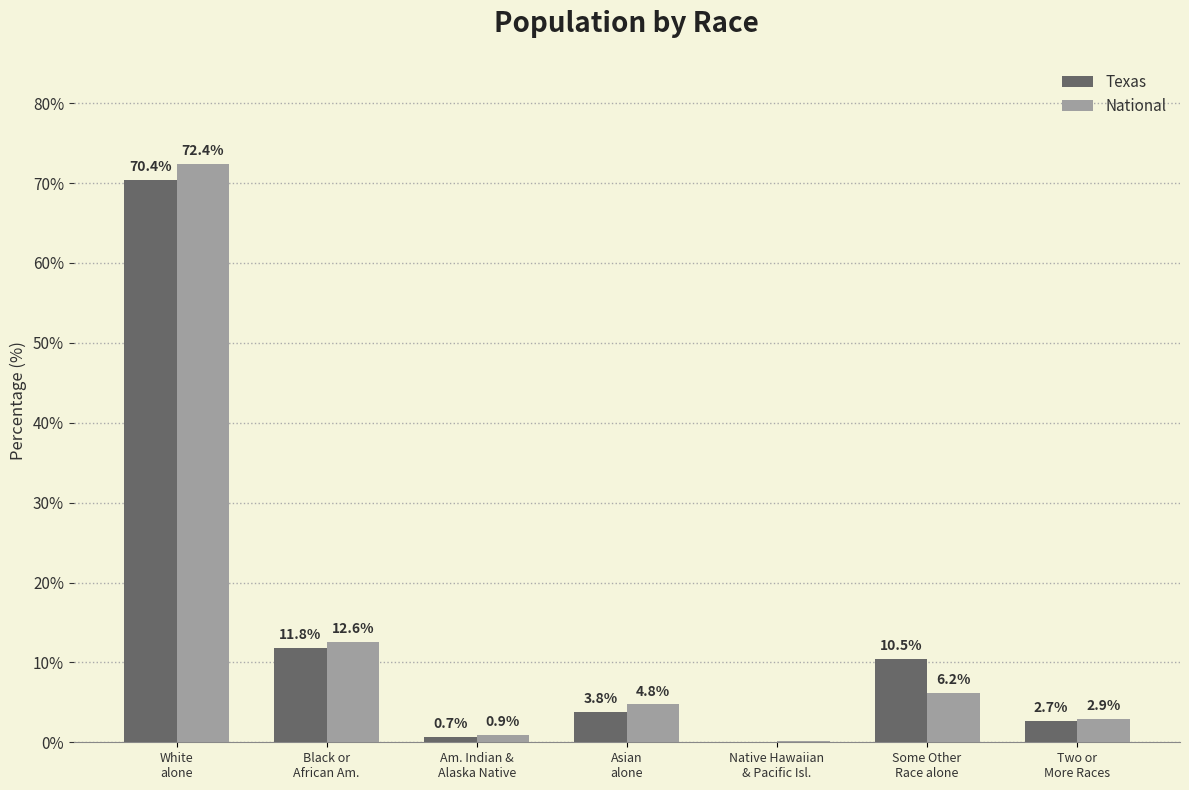

The value of National at White
alone is 120.7. True or false?

False